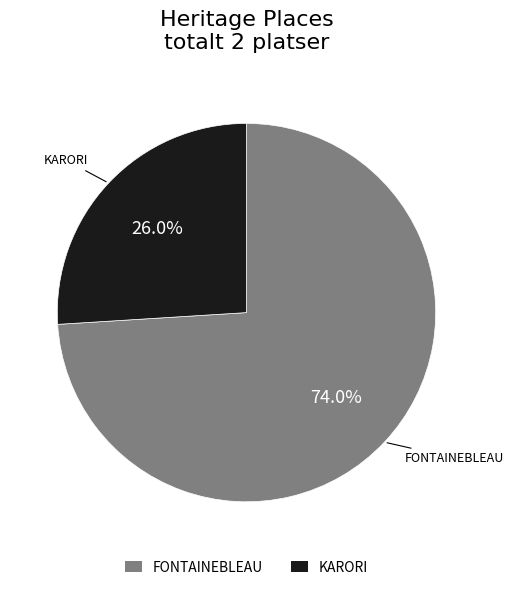

Rank the categories by value from highest to lowest.

FONTAINEBLEAU, KARORI